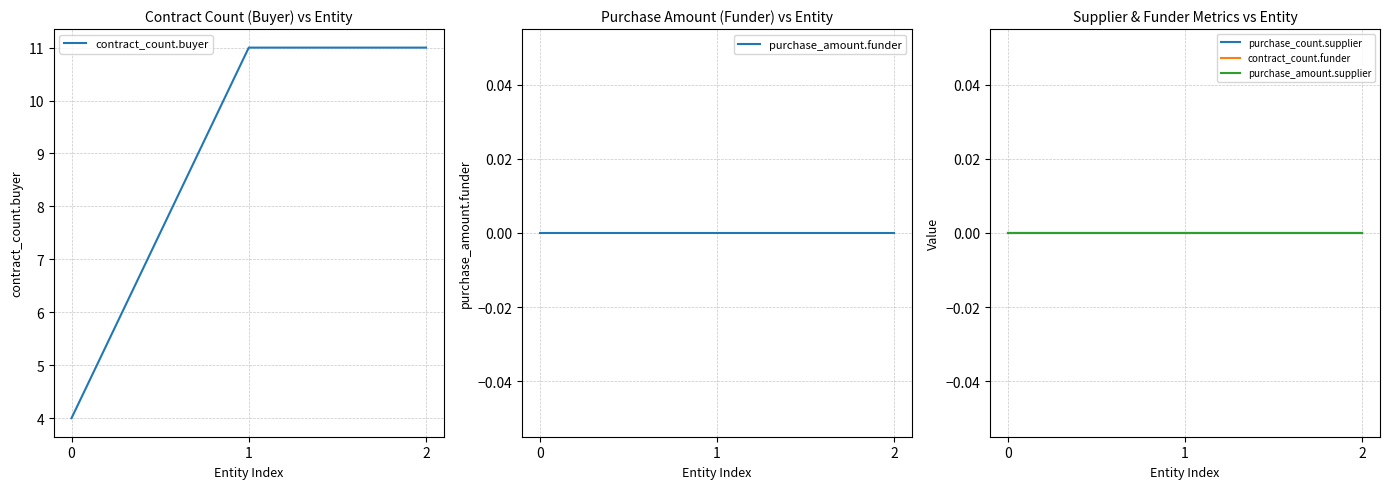

What are all the series names shown in the legend?

contract_count.buyer, purchase_amount.funder, purchase_count.supplier, contract_count.funder, purchase_amount.supplier